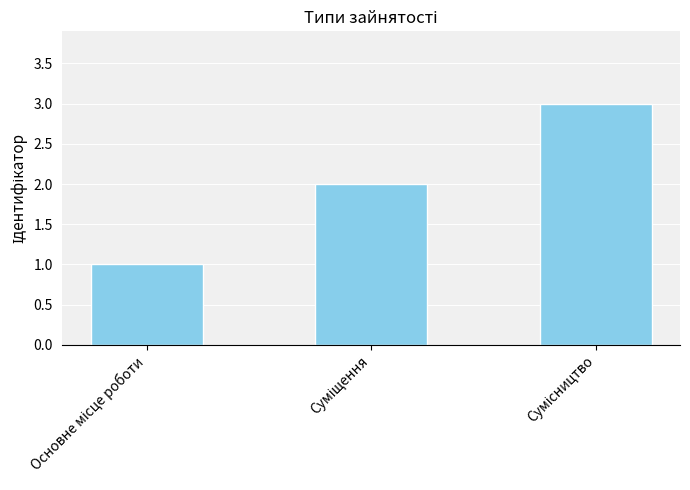

Are the bars grouped side by side (vs. stacked)?

No